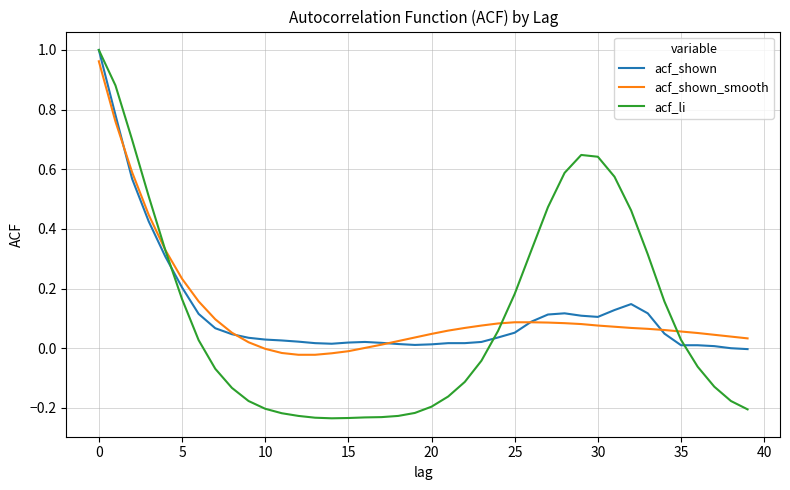

Which series has the widest spread of values?

acf_li